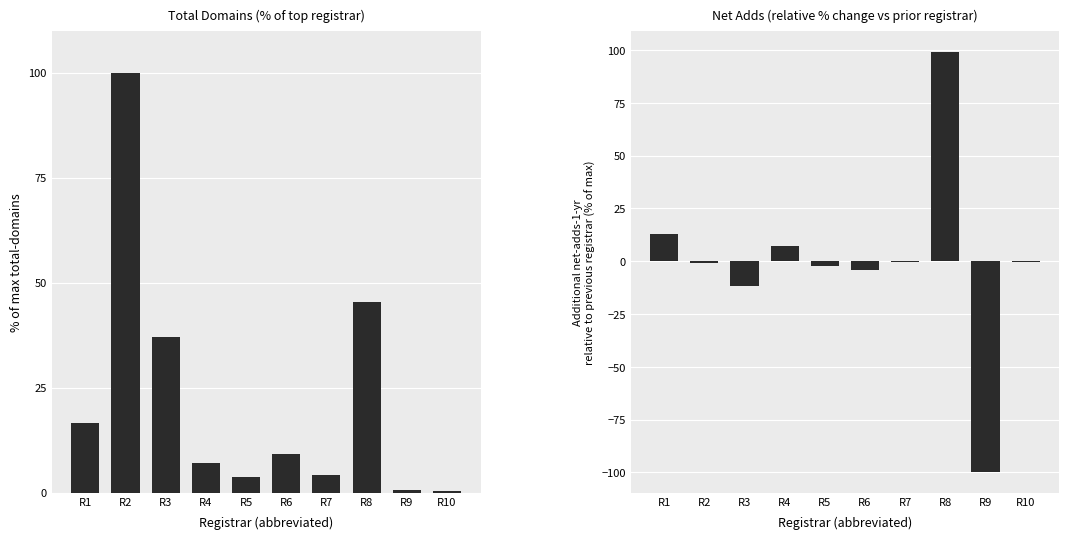

What value does the total-domains (% of max) series have at R10?

0.3